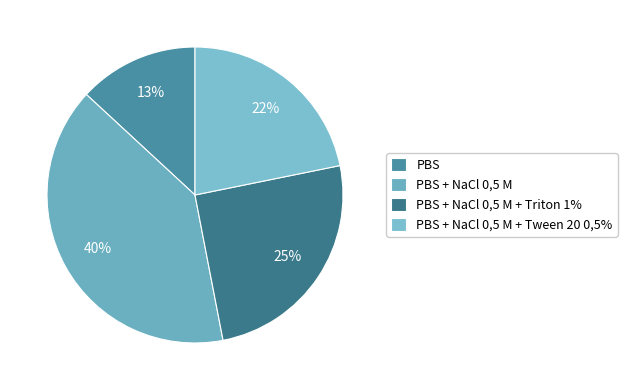

How many slices are in this pie chart?

4